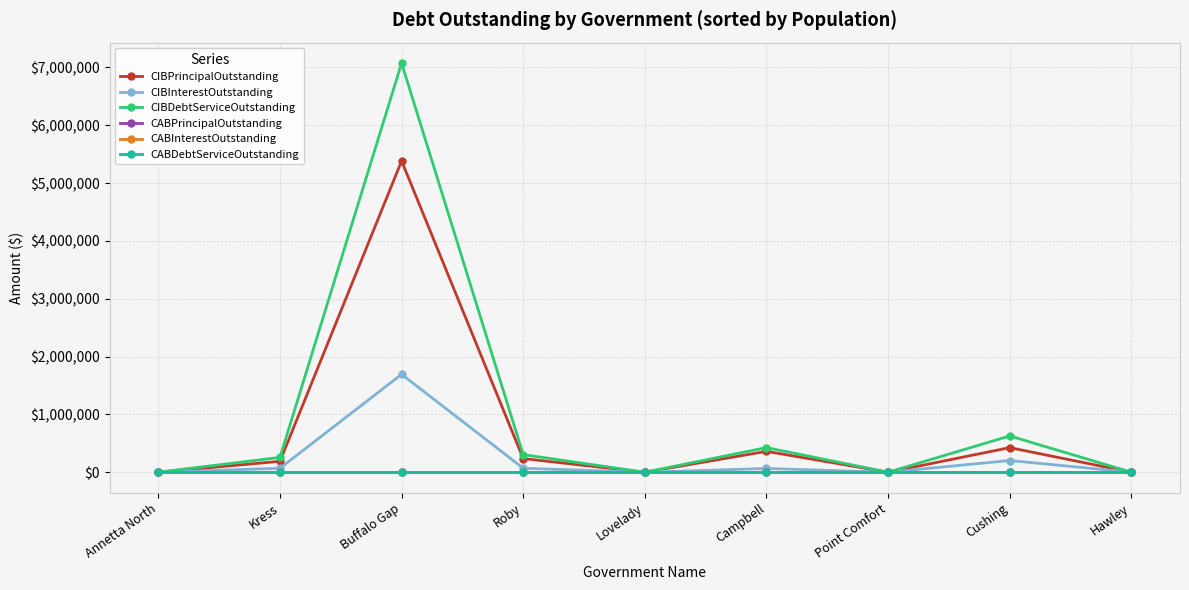

Reading right to left, transcribe all the data shown in this chart.

CIBPrincipalOutstanding: 0.0	425000.0	0.0	361000.0	0.0	236000.0	5383000.0	188400.0	0.0
CIBInterestOutstanding: 0.0	202419.0	0.0	64912.8	0.0	68367.1	1693116.5	68161.7	0.0
CIBDebtServiceOutstanding: 0.0	627419.0	0.0	425912.8	0.0	304367.1	7076116.5	256561.7	0.0
CABPrincipalOutstanding: 0.0	0.0	0.0	0.0	0.0	0.0	0.0	0.0	0.0
CABInterestOutstanding: 0.0	0.0	0.0	0.0	0.0	0.0	0.0	0.0	0.0
CABDebtServiceOutstanding: 0.0	0.0	0.0	0.0	0.0	0.0	0.0	0.0	0.0